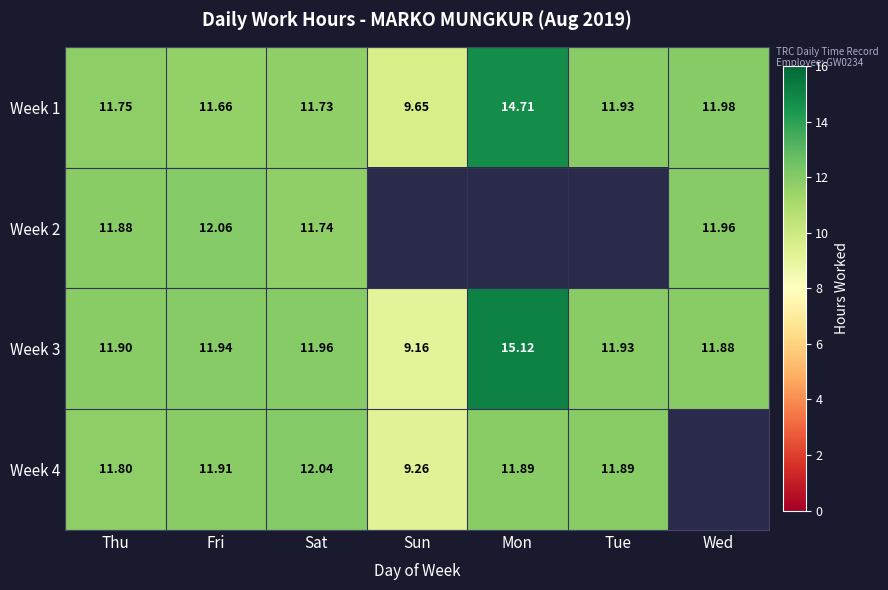

At which label is Week 1 closest to 12?

Wed